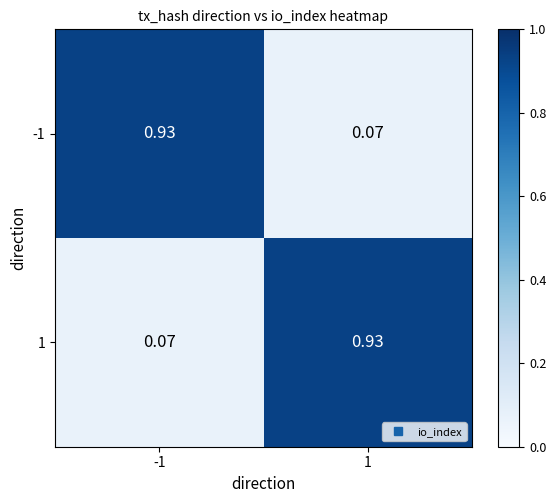

Is the value of 1 at -1 greater than the value of -1 at -1?

No